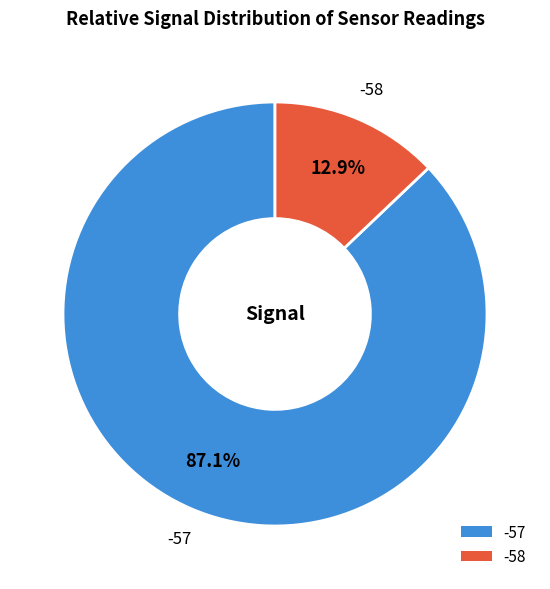

Is there a majority slice in this chart?

Yes